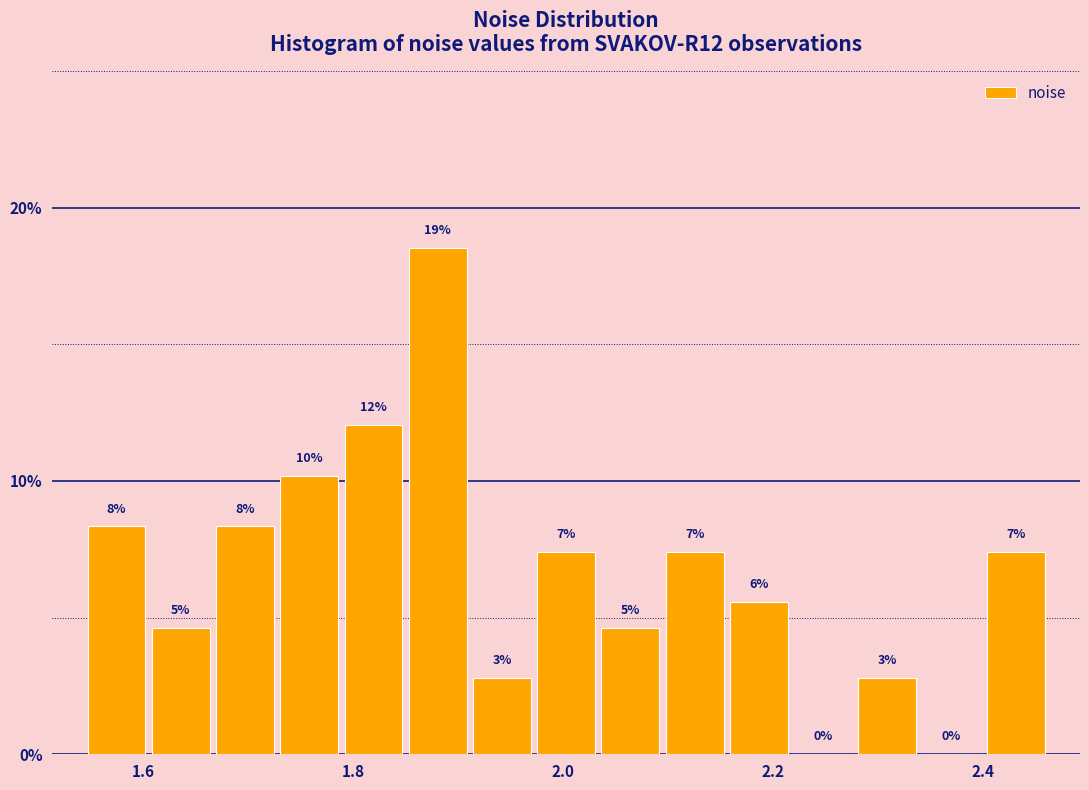

Read against the x-axis, roughly where is the centre of the tallest bar?

1.88